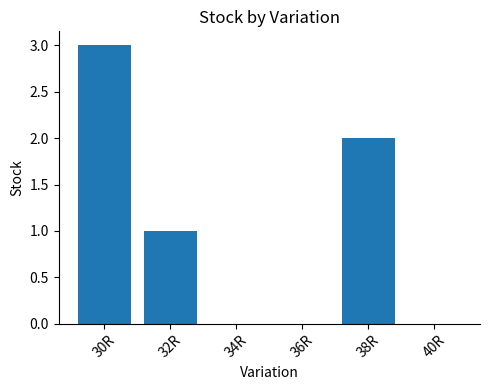

How many distinct data groups are displayed?

1